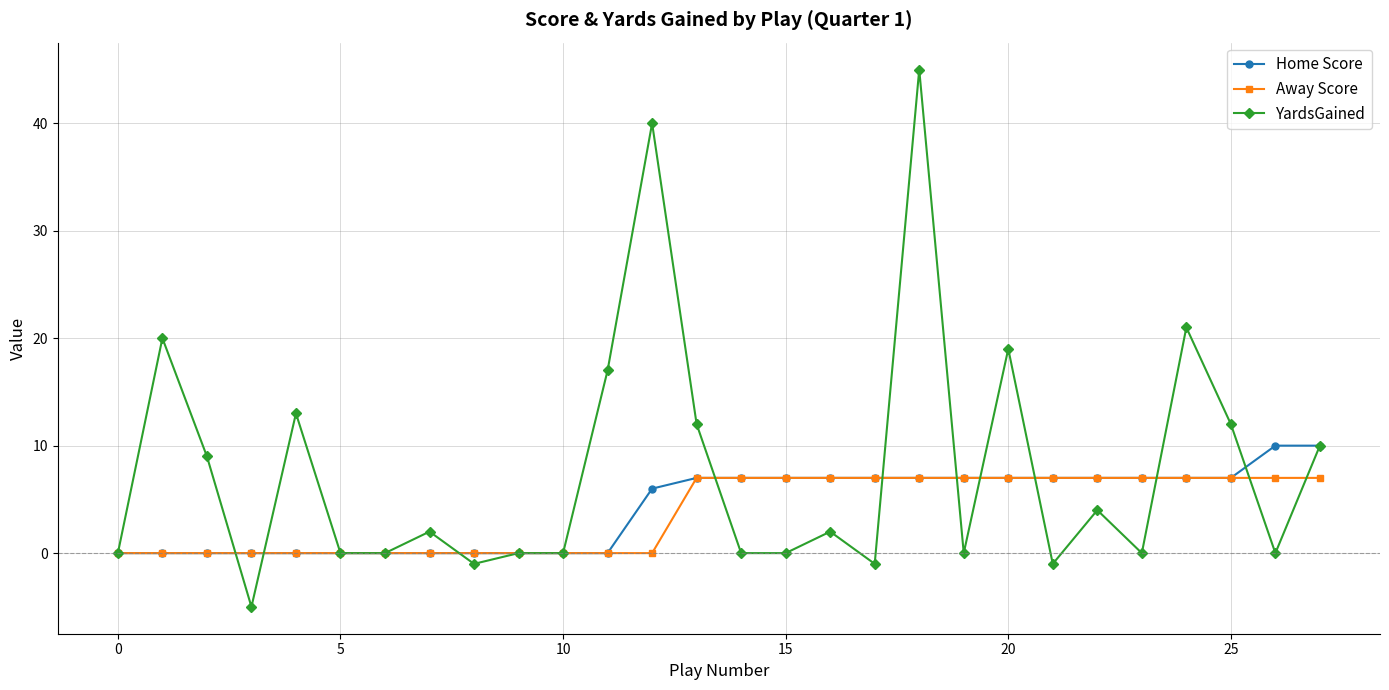

Which series has the largest total across all categories?

YardsGained